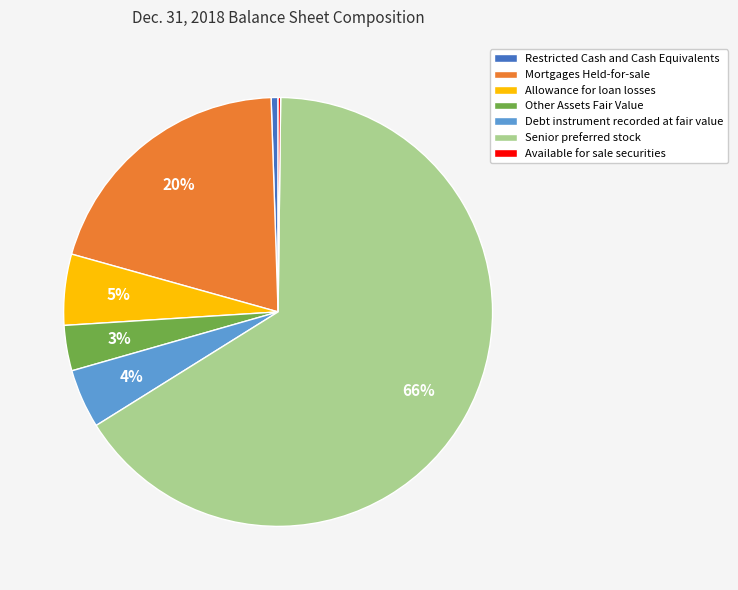

Which category has the biggest portion of the pie?

Senior preferred stock